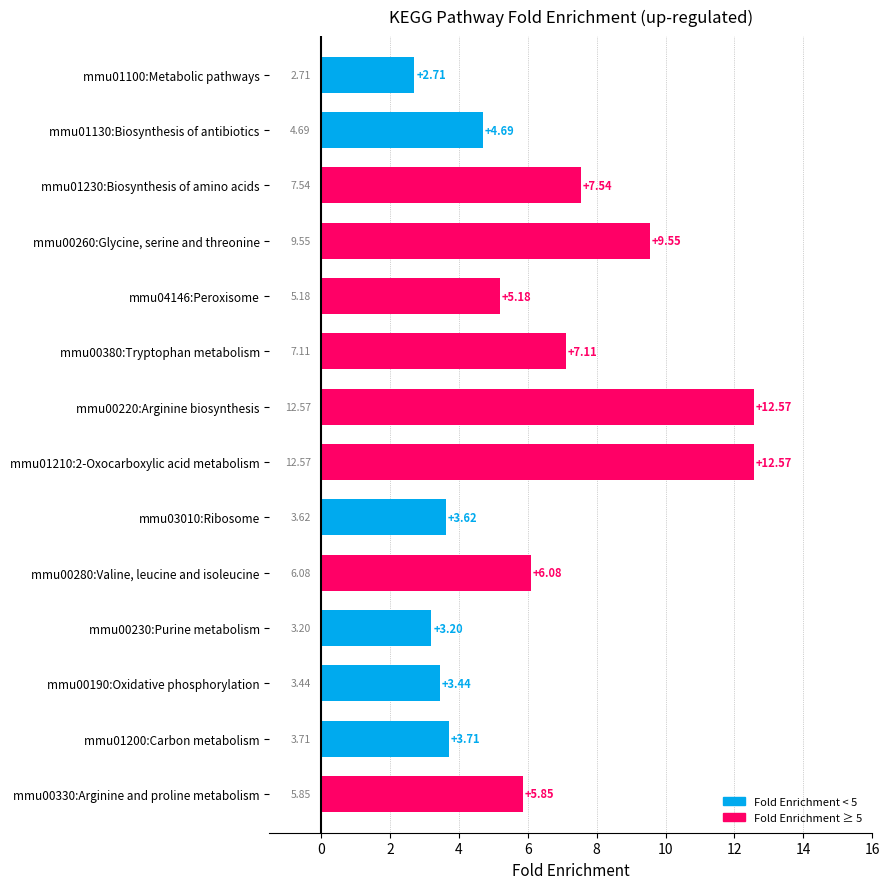

At which category does the chart reach its minimum across all series?

mmu01100:Metabolic pathways